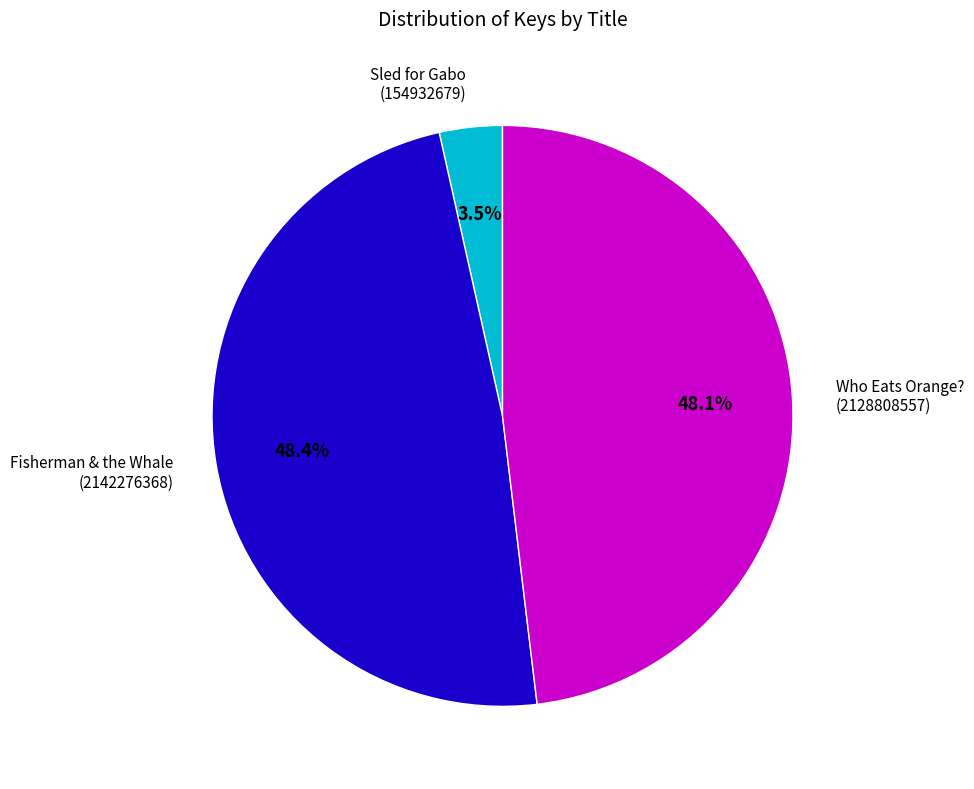

True or false: Who Eats Orange? accounts for 38% of the total.

False